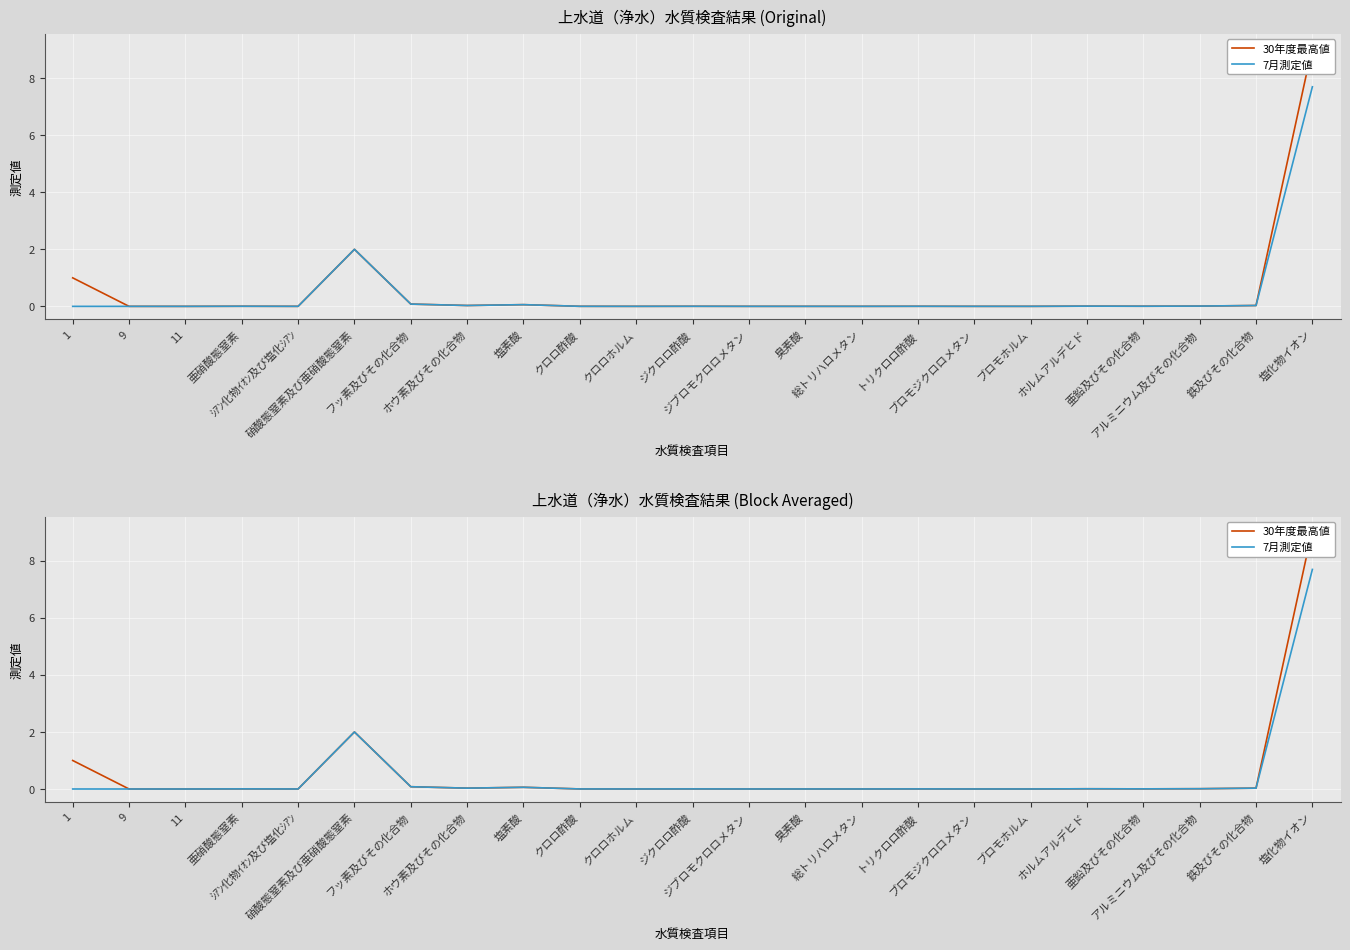

True or false: 7月測定値 has a value of 0.0 at 1.

True